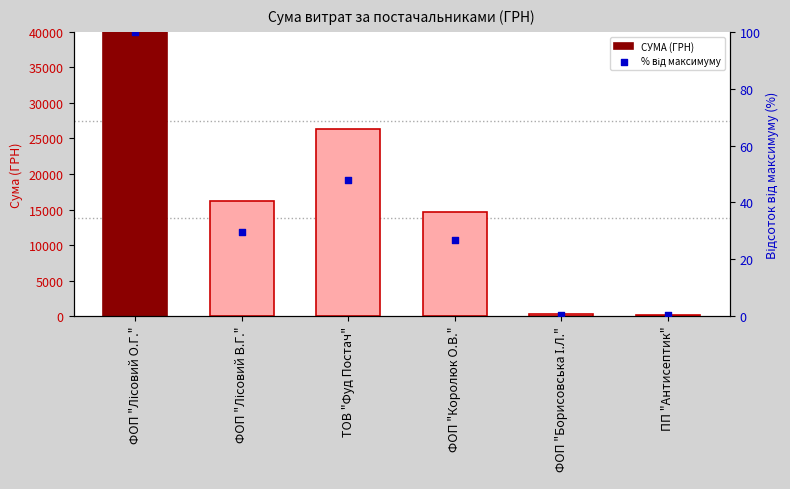

At how many categories does at least one series exceed 36553?

1